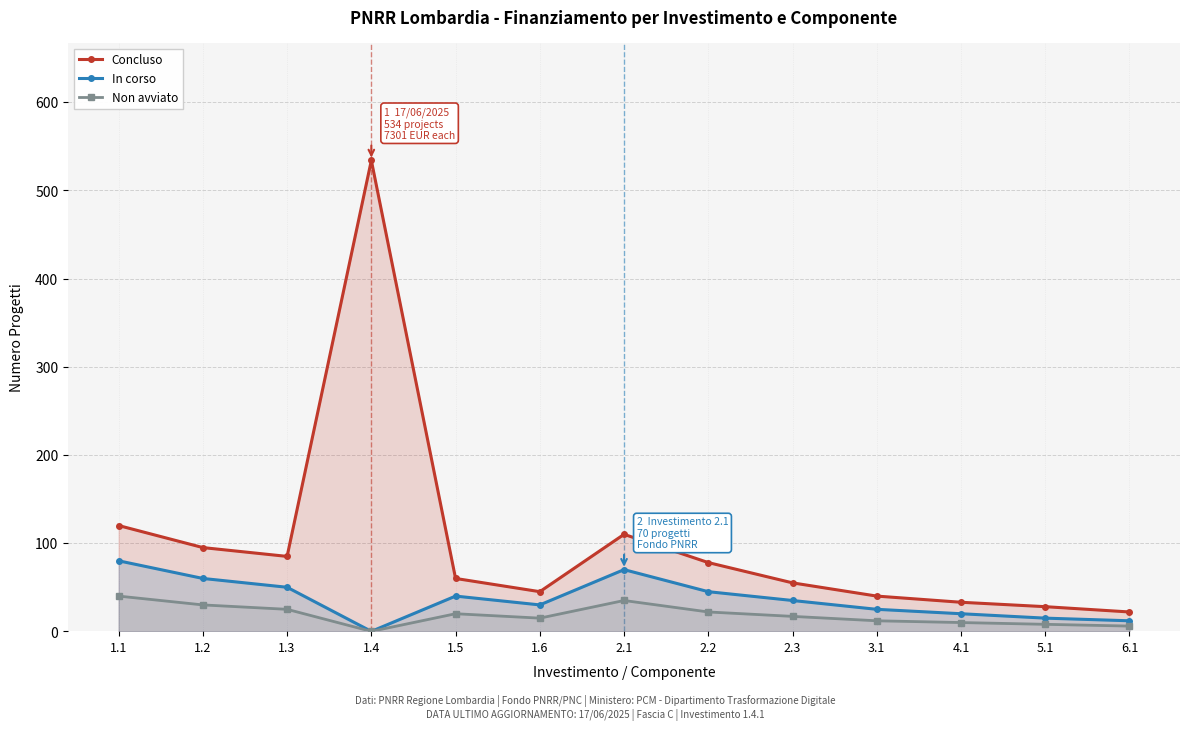

Reading left to right, what are all the values shown in this chart?

Concluso: 1.1=120	1.2=95	1.3=85	1.4=534	1.5=60	1.6=45	2.1=110	2.2=78	2.3=55	3.1=40	4.1=33	5.1=28	6.1=22
In corso: 1.1=80	1.2=60	1.3=50	1.4=0	1.5=40	1.6=30	2.1=70	2.2=45	2.3=35	3.1=25	4.1=20	5.1=15	6.1=12
Non avviato: 1.1=40	1.2=30	1.3=25	1.4=0	1.5=20	1.6=15	2.1=35	2.2=22	2.3=17	3.1=12	4.1=10	5.1=8	6.1=6